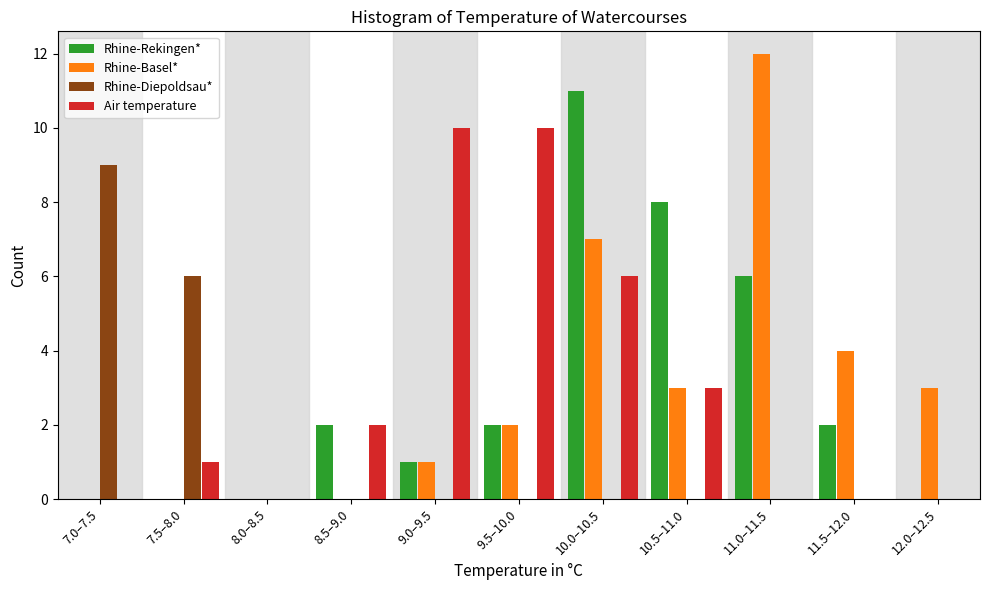

Between 11.0–11.5 and 12.0–12.5, which series saw the biggest shift?

Rhine-Basel*